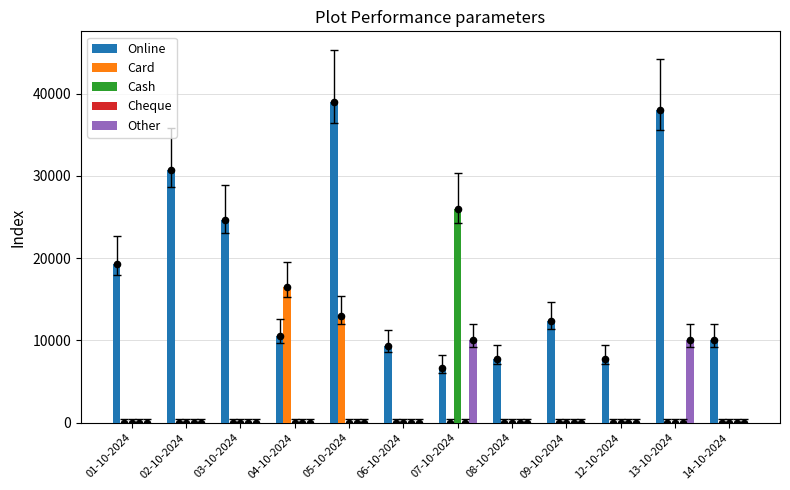

What are all the series names shown in the legend?

Online, Card, Cash, Cheque, Other